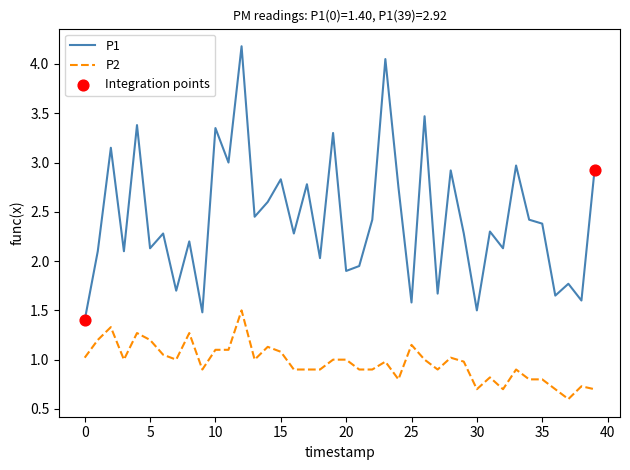

Which series has the largest range (max minus min)?

P1